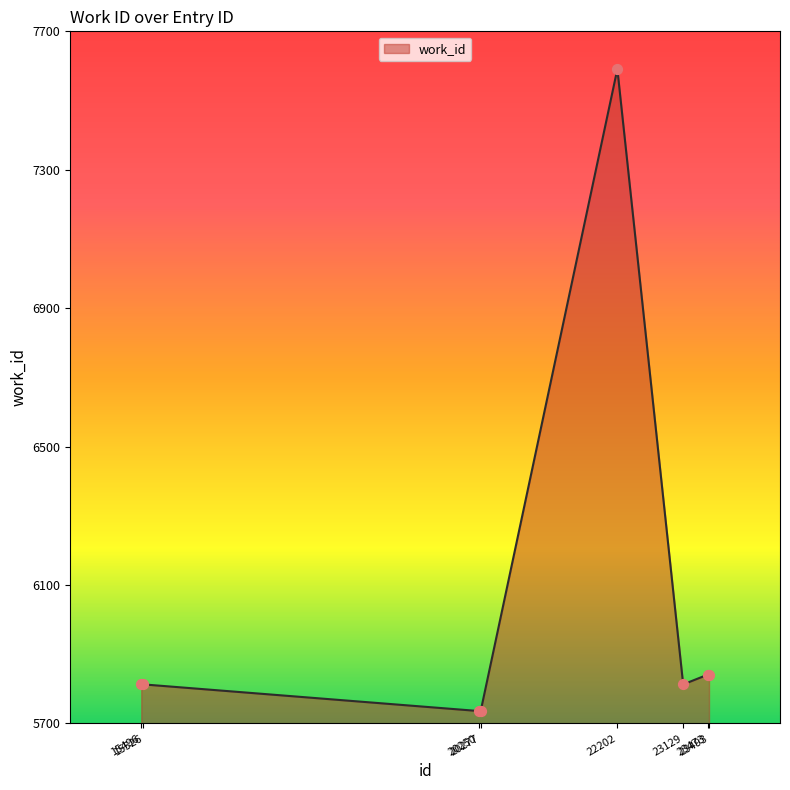

What is the change in value from 20250 to 23493?

+105